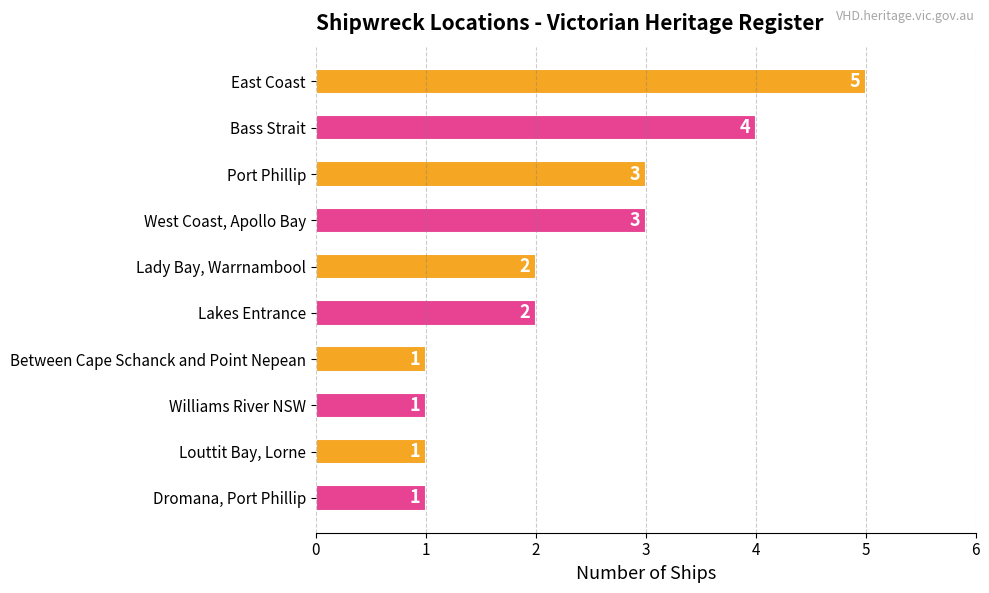

True or false: the data shows 3 at West Coast, Apollo Bay.

True